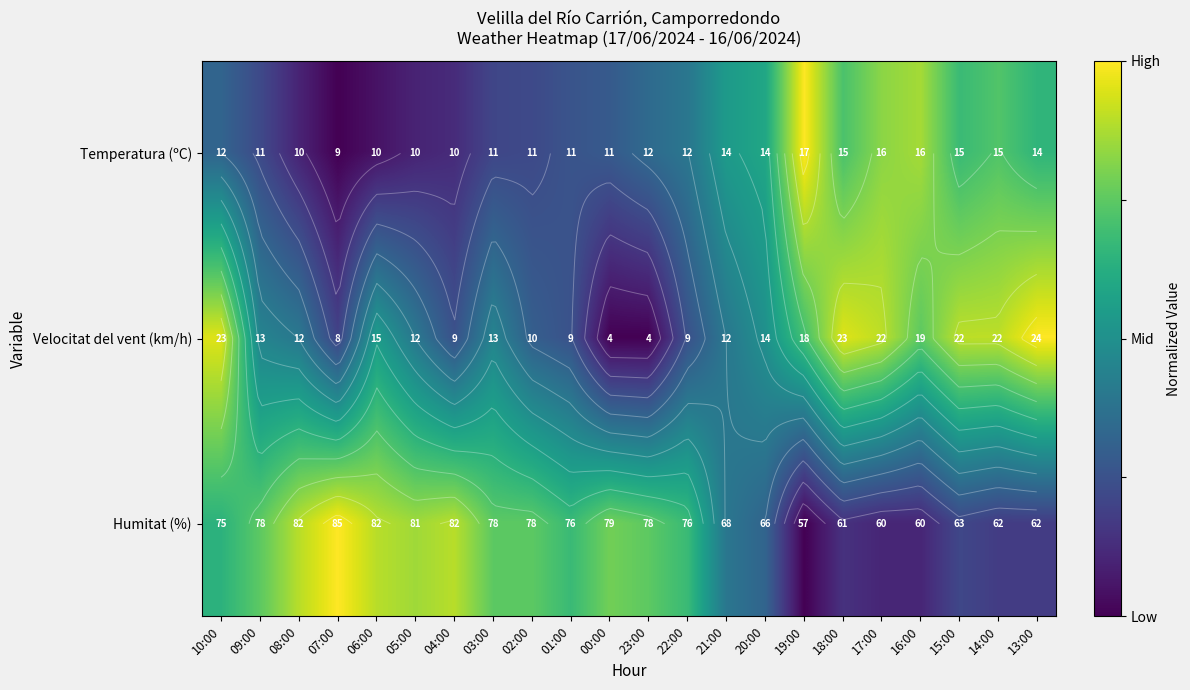

At which category is the sum across all series the highest?

10:00